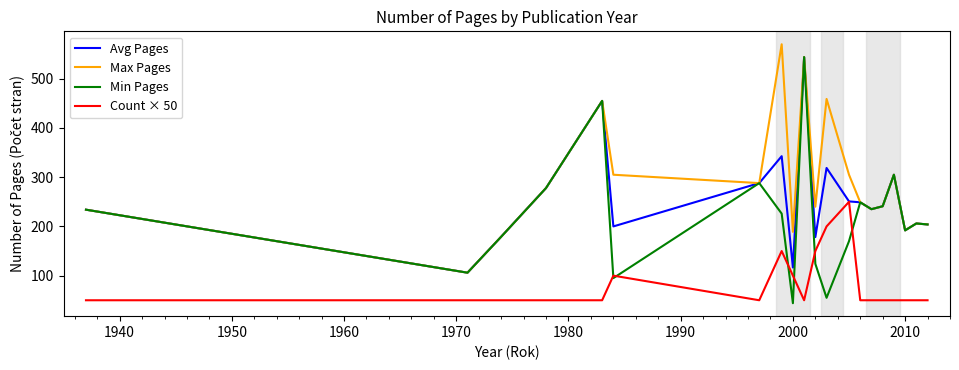

What is the highest value of the Min Pages series?

544.0